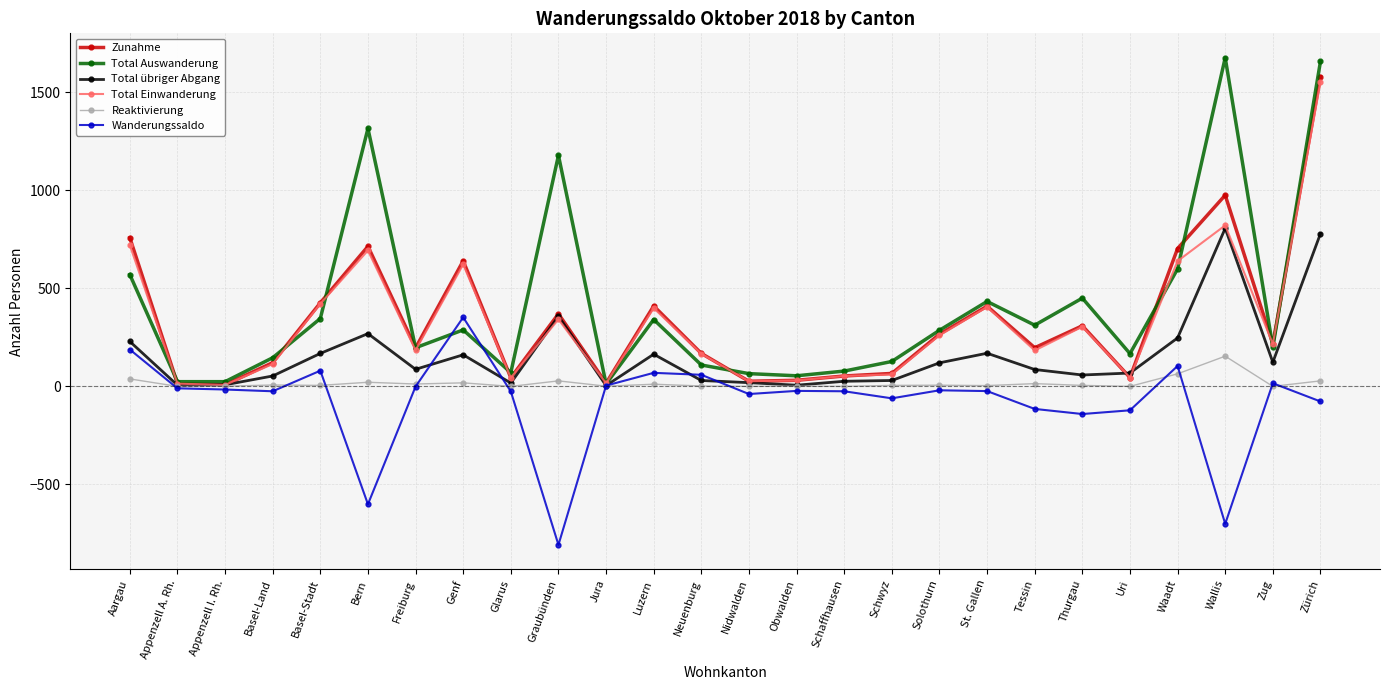

The Total Einwanderung series shows 138 at Thurgau. True or false?

False